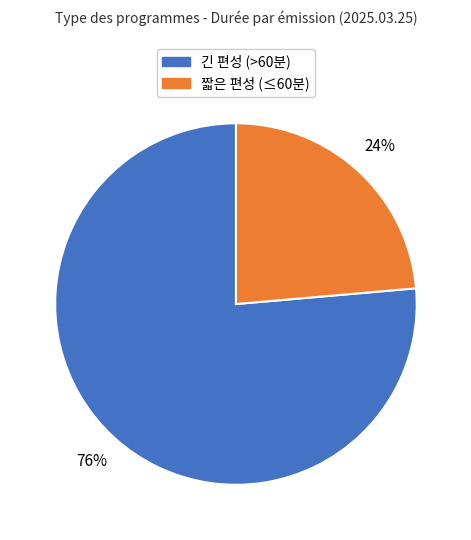

To the nearest percent, what is the average slice percentage?

50%